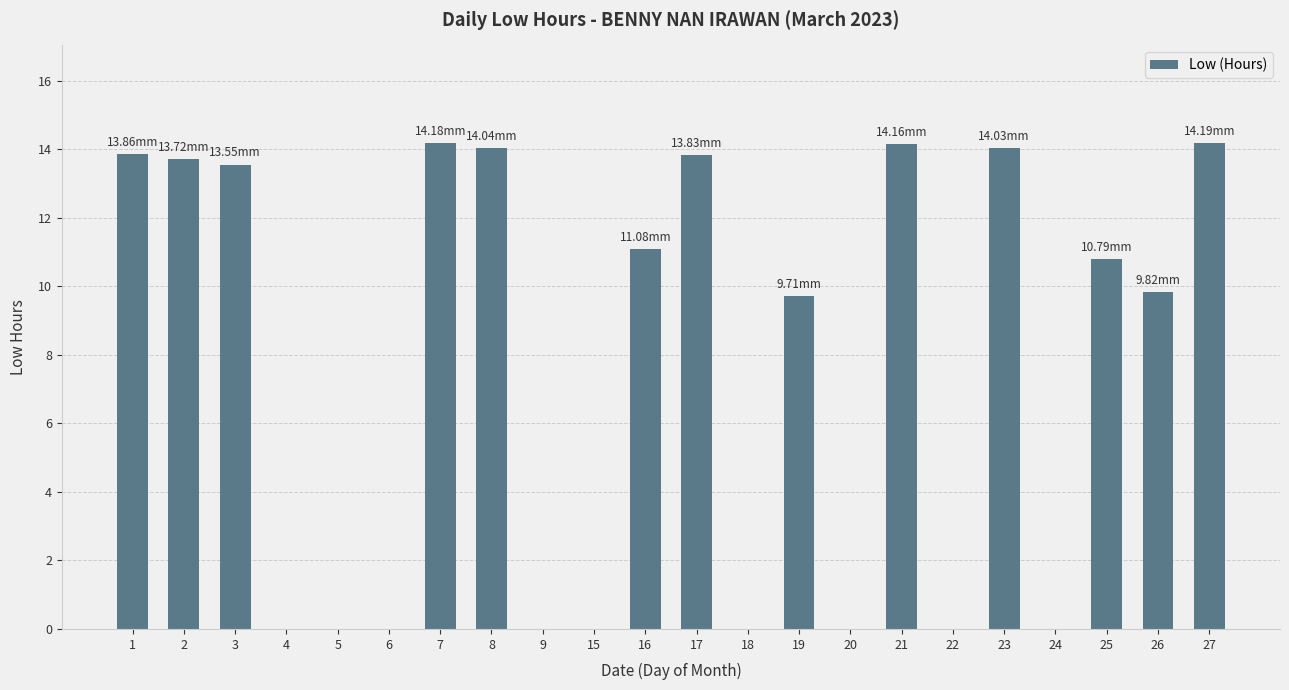

Which has a higher value, 22 or 17?

17